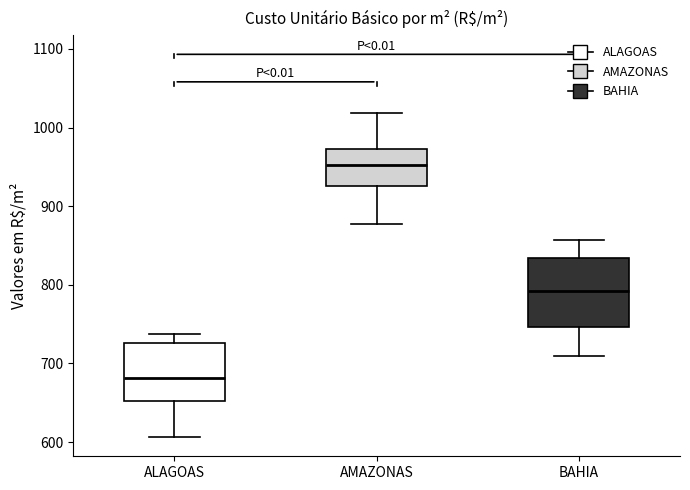

Where does the upper whisker of the box for AMAZONAS end on the y-axis? The values are not printed on the chart, so give them approximately, as read against the axis.

1020